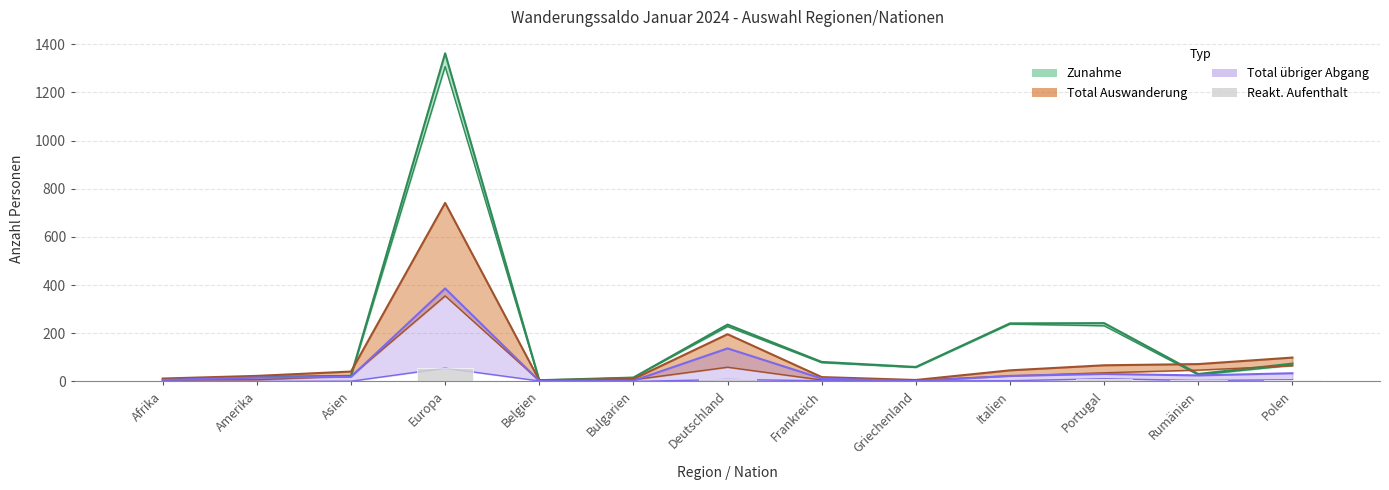

How many bars are there in total?

13